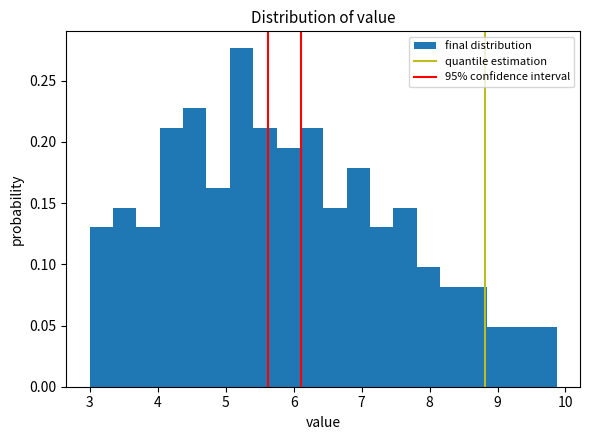

Read against the x-axis, roughly where is the centre of the tallest bar?

5.2